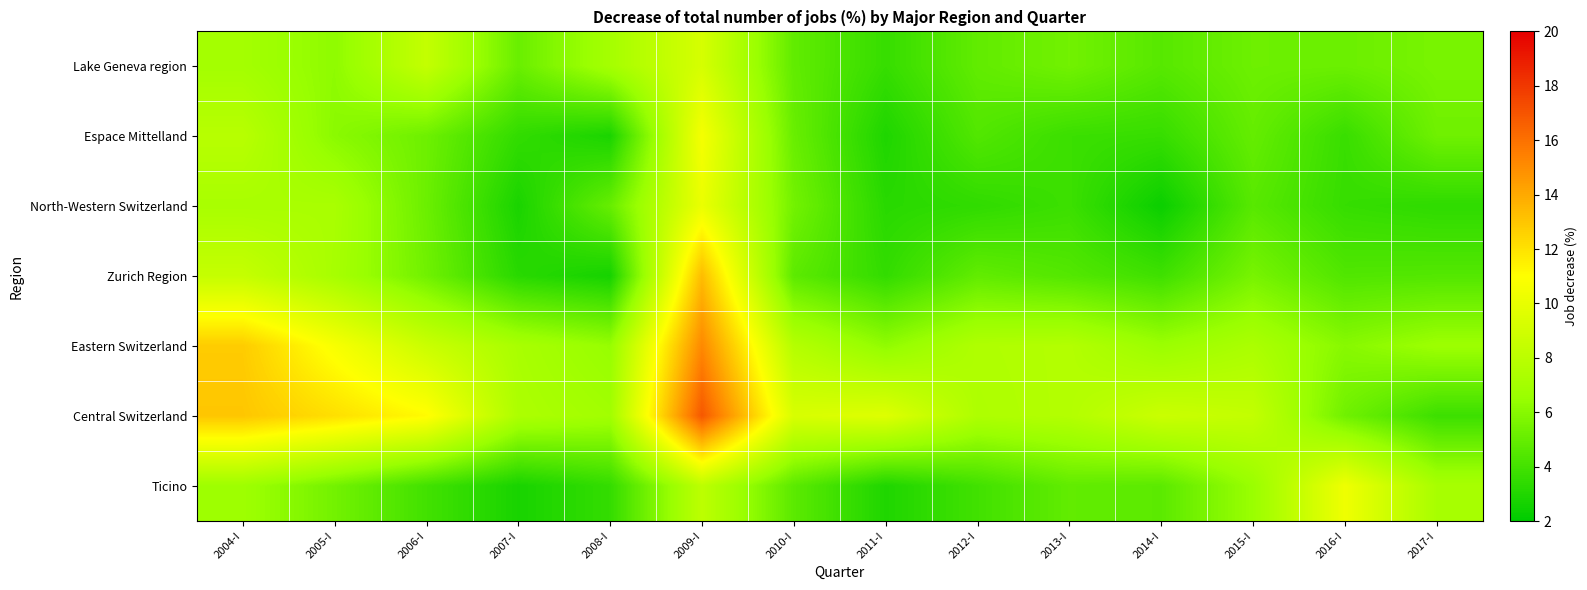

List the series in order of their peak value, lowest first.

Lake Geneva region, North-Western Switzerland, Ticino, Espace Mittelland, Zurich Region, Eastern Switzerland, Central Switzerland